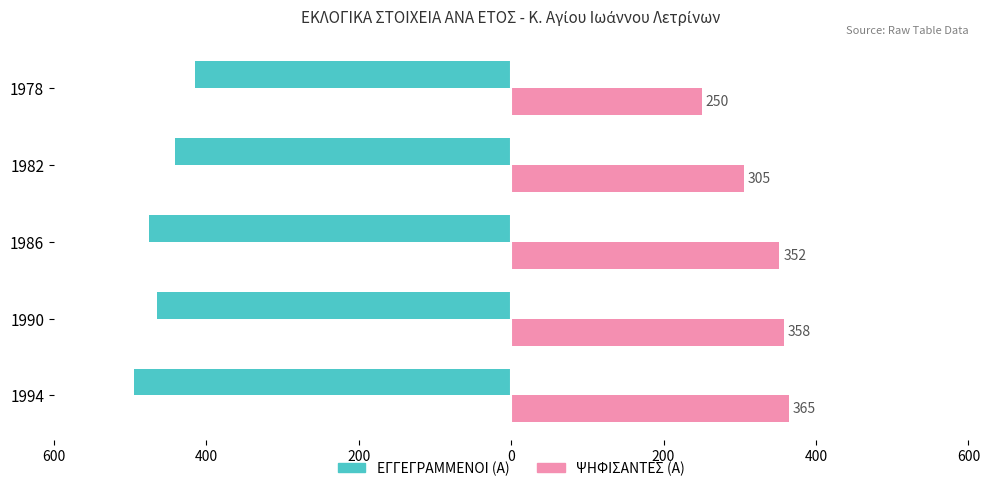

What are all the series names shown in the legend?

ΕΓΓΕΓΡΑΜΜΕΝΟΙ (Α), ΨΗΦΙΣΑΝΤΕΣ (Α)